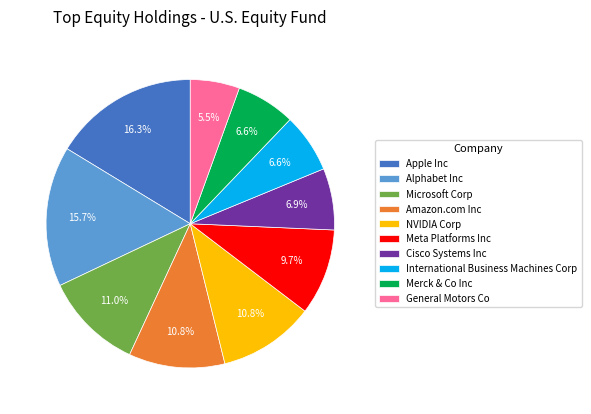

To the nearest percent, what percentage of the pie is Apple Inc?

16%